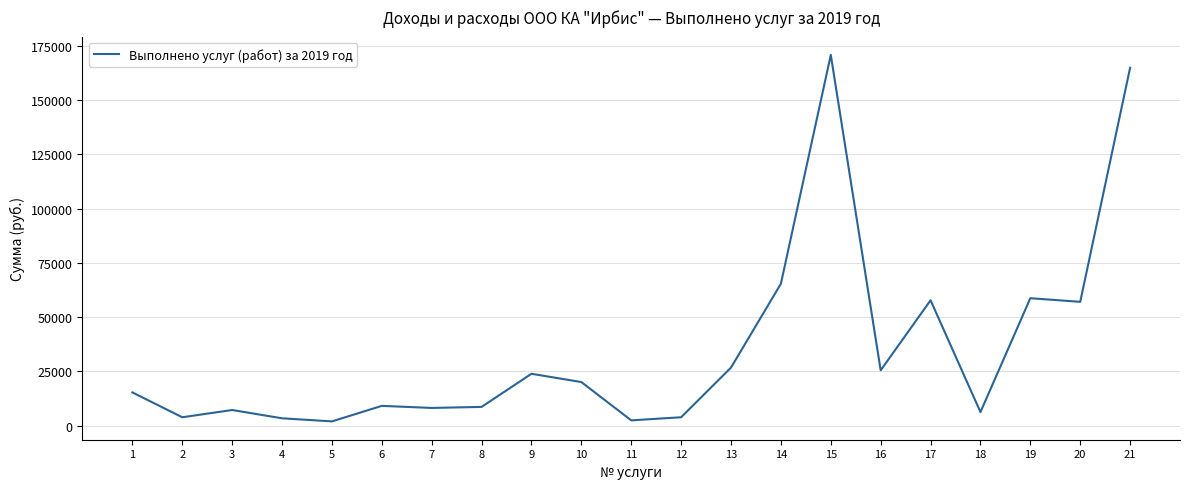

What is the maximum value shown in the chart?

170869.1